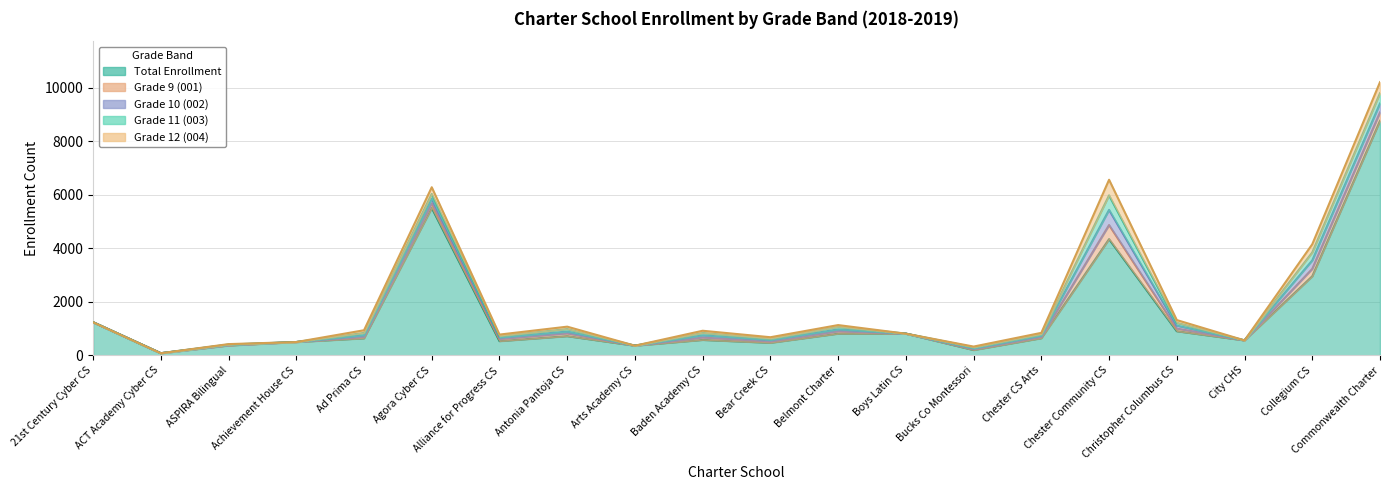

Where is the first local maximum for Total Enrollment?

Agora Cyber CS